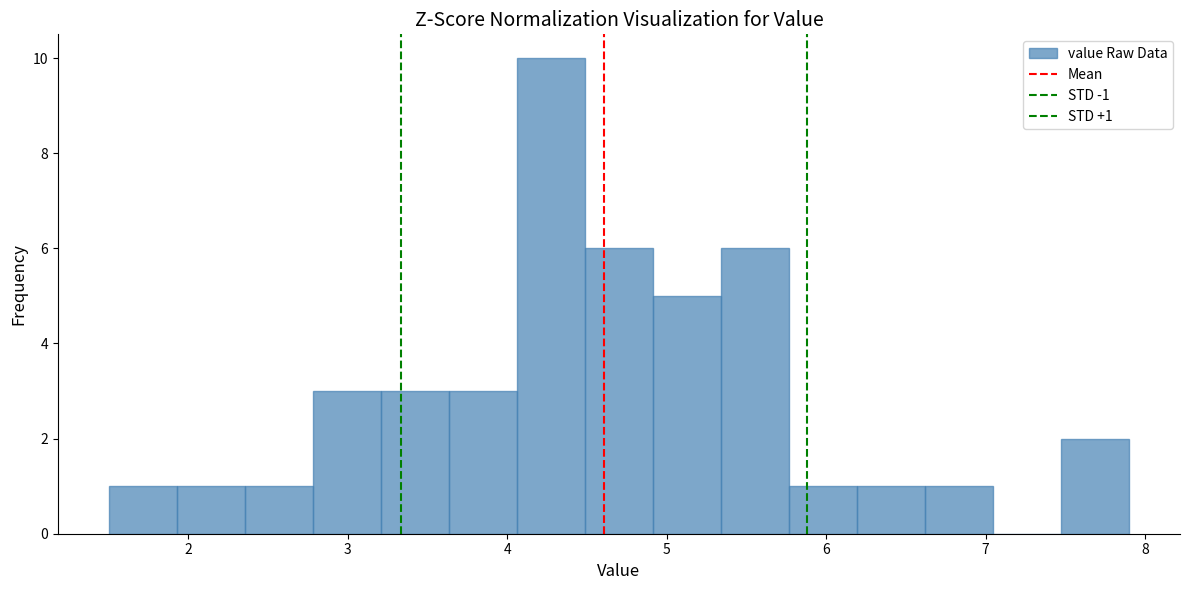

Over which range of the x-axis is the bar tallest?

4.1 to 4.5